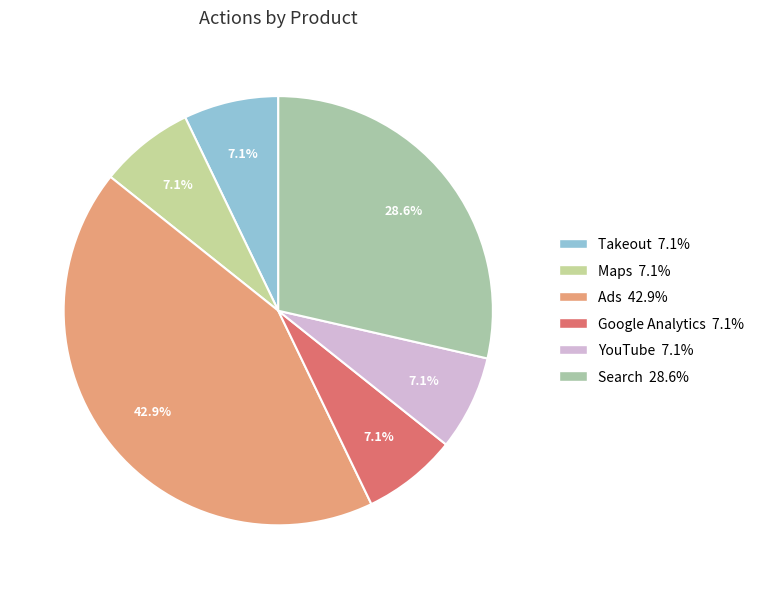

To the nearest percent, what is the combined percentage of Maps and Ads?

50%